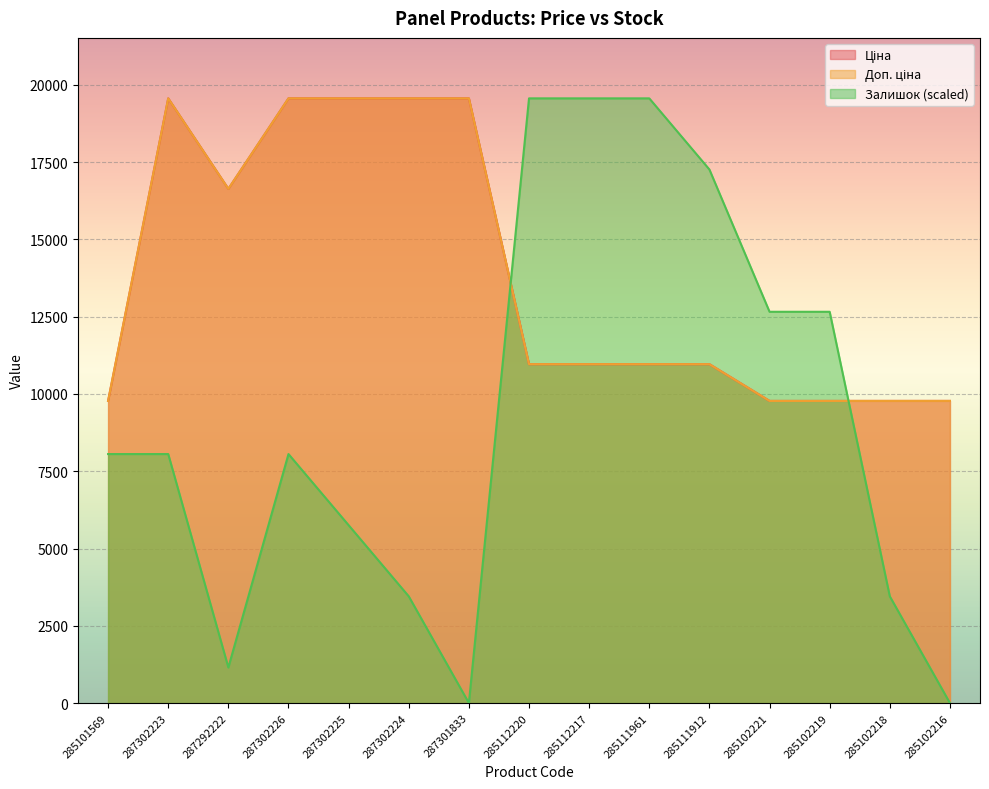

What is the label of the 4th point from the left?

287302226